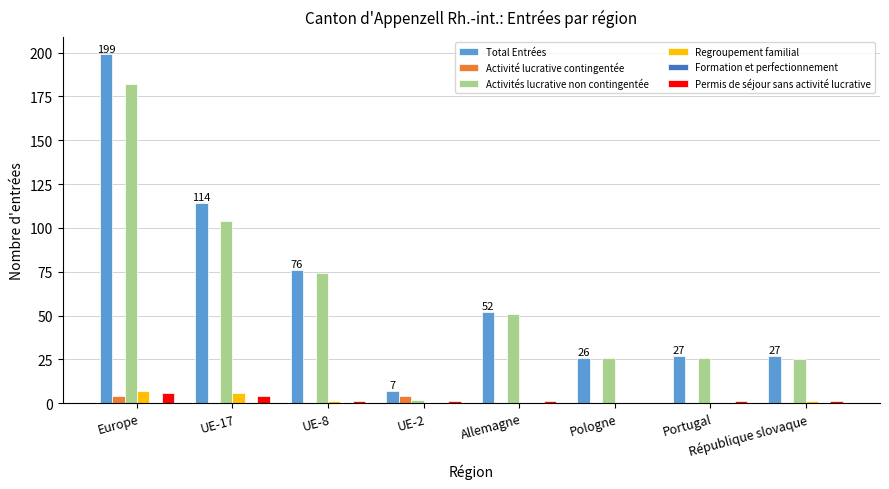

Which series has the largest total across all categories?

Total Entrées